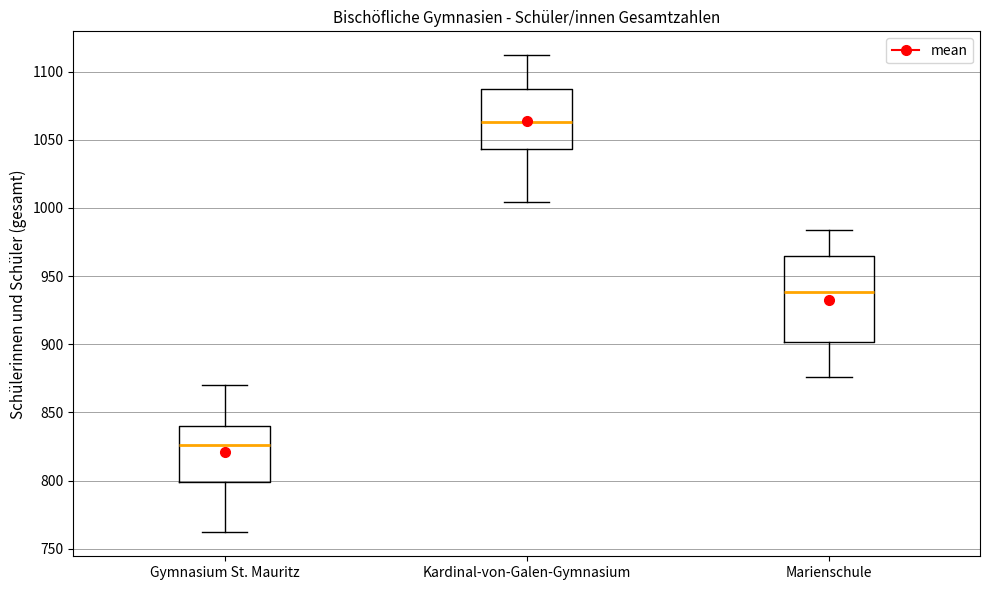

Which box is the tallest, from its lower edge to its upper edge?

Marienschule